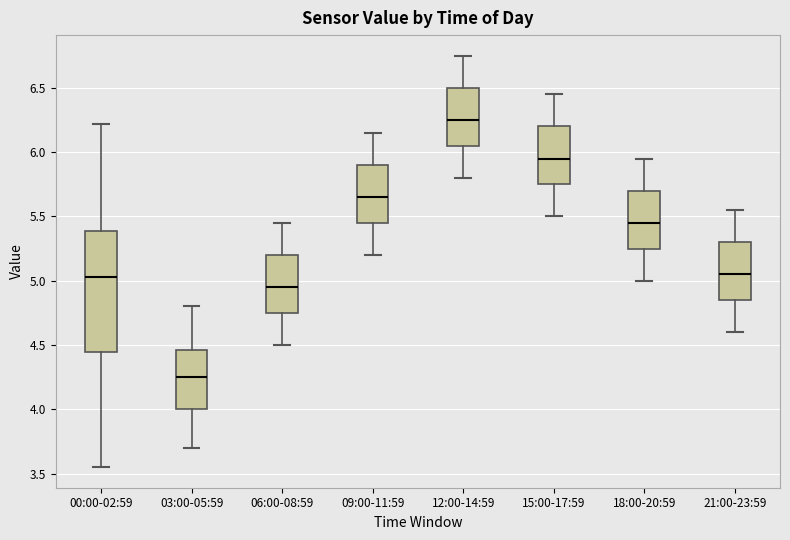

Which box has the highest median line?

12:00-14:59